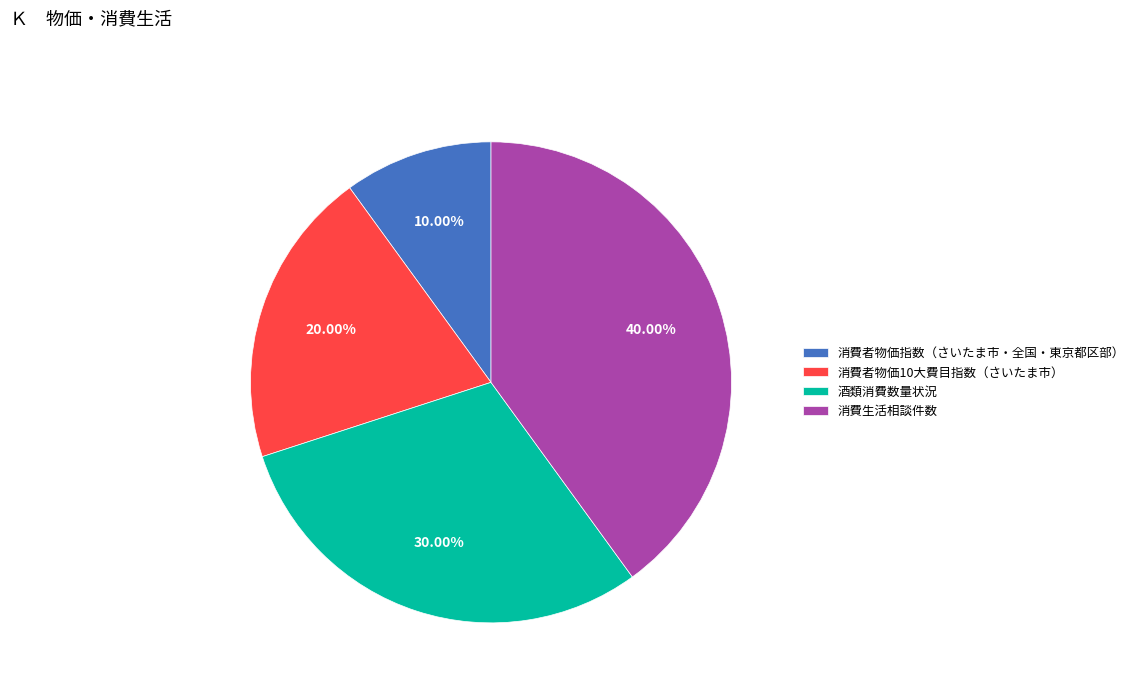

True or false: 酒類消費数量状況 accounts for 30% of the total.

True